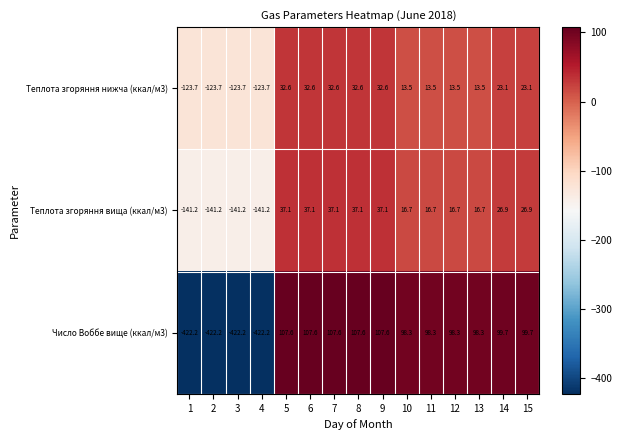

Count the number of data series in this chart.

3